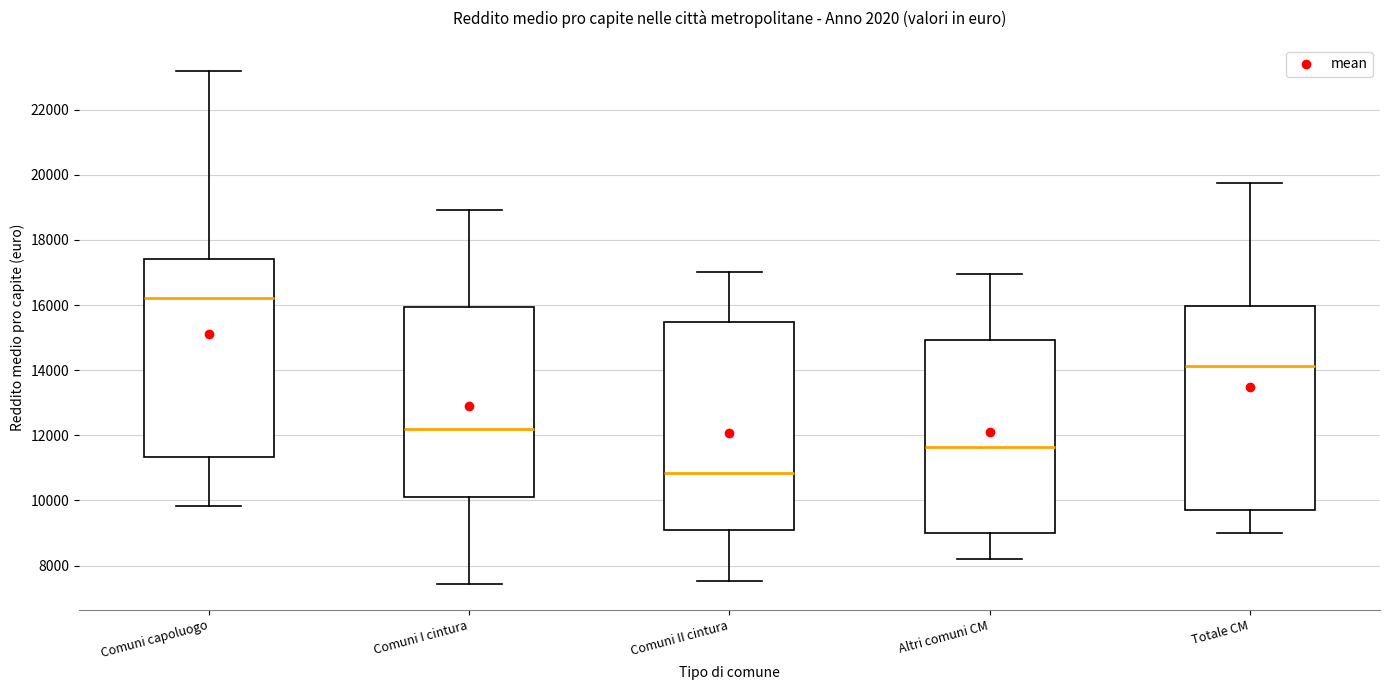

Which box's median line is the lowest?

Comuni II cintura